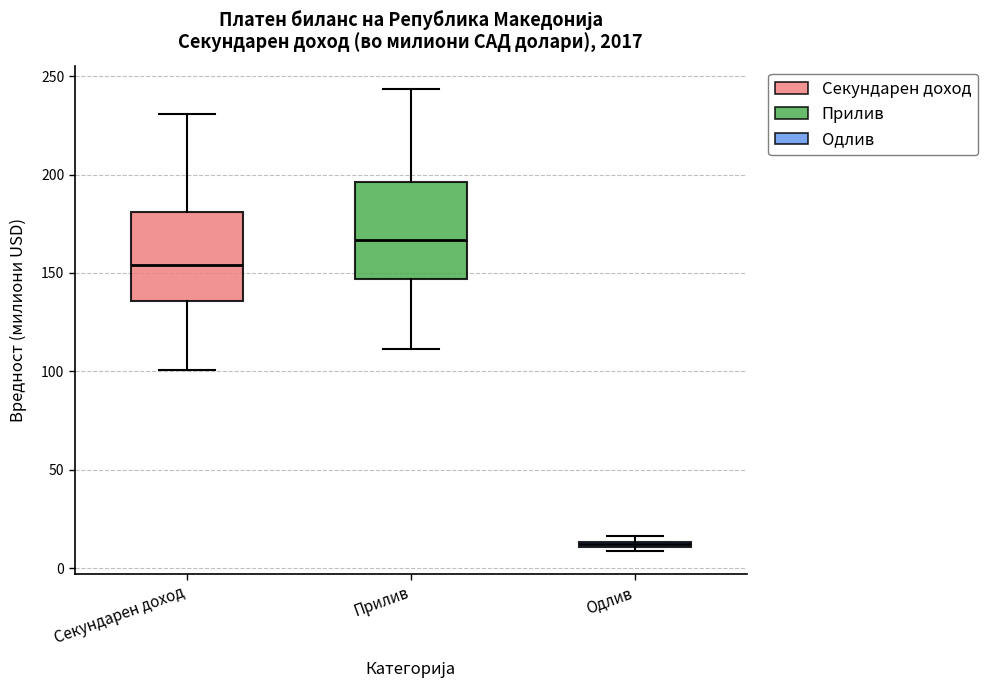

Which box's median line is the lowest?

Одлив